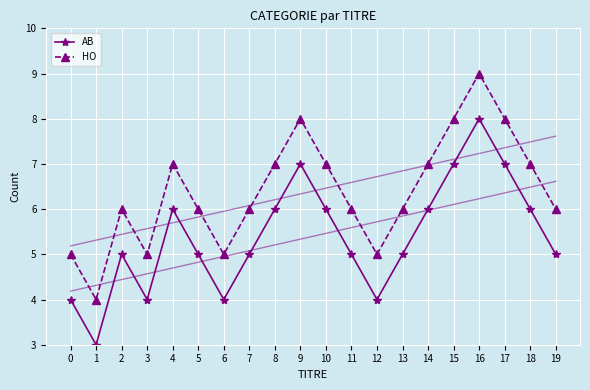

How many interior local valleys does the HO series have?

4